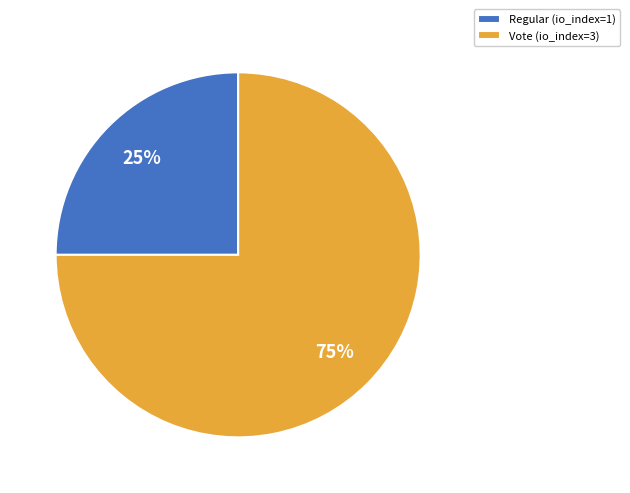

Is the sum of Vote and Regular greater than half?

Yes